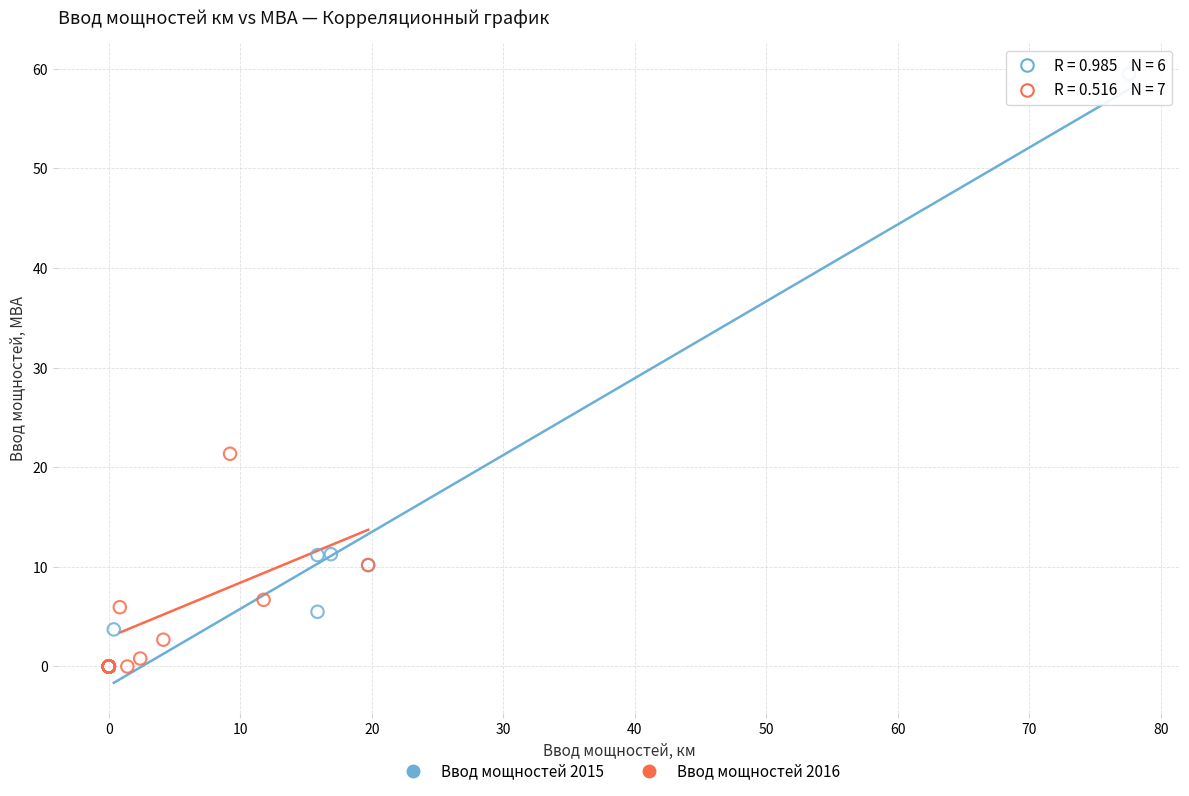

What are all the series names shown in the legend?

Ввод мощностей 2015, Ввод мощностей 2016